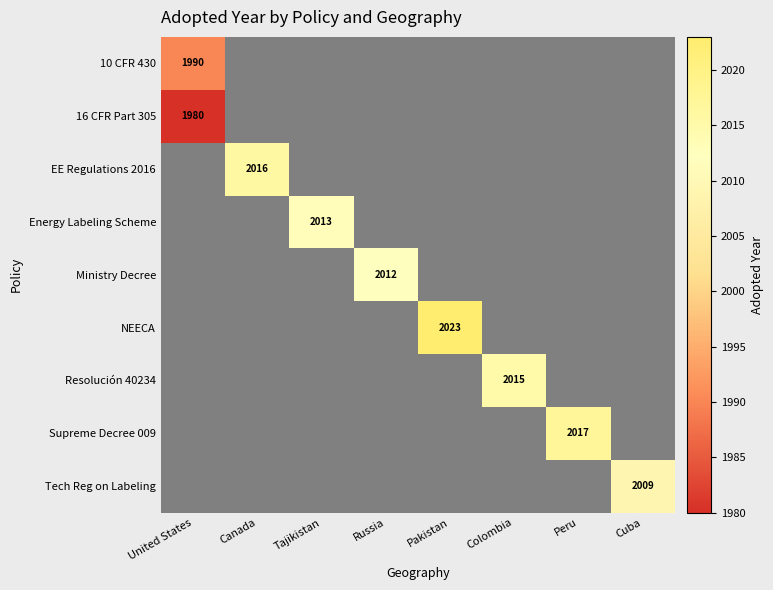

The Energy Labeling Scheme series shows 2013 at Tajikistan. True or false?

True